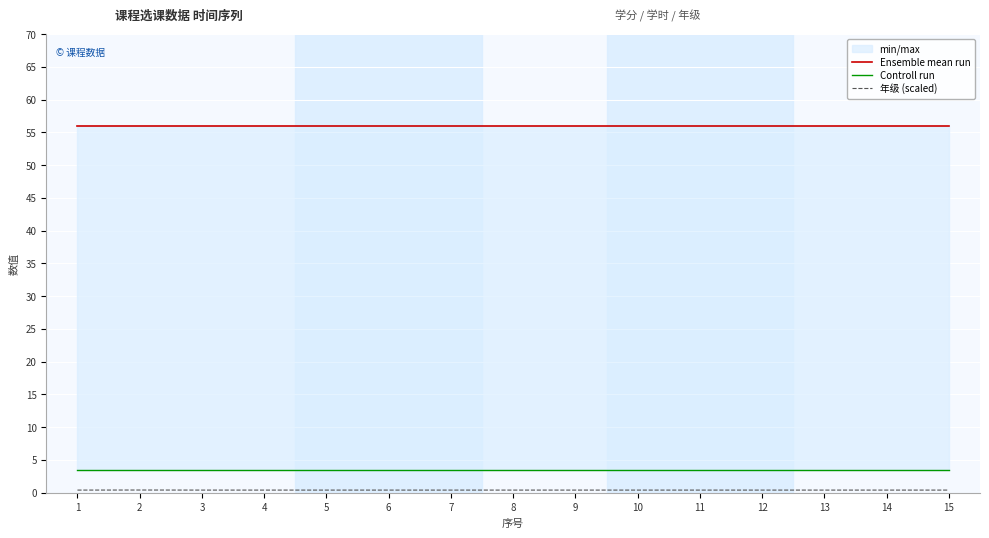

At how many categories does at least one series exceed 25?

15